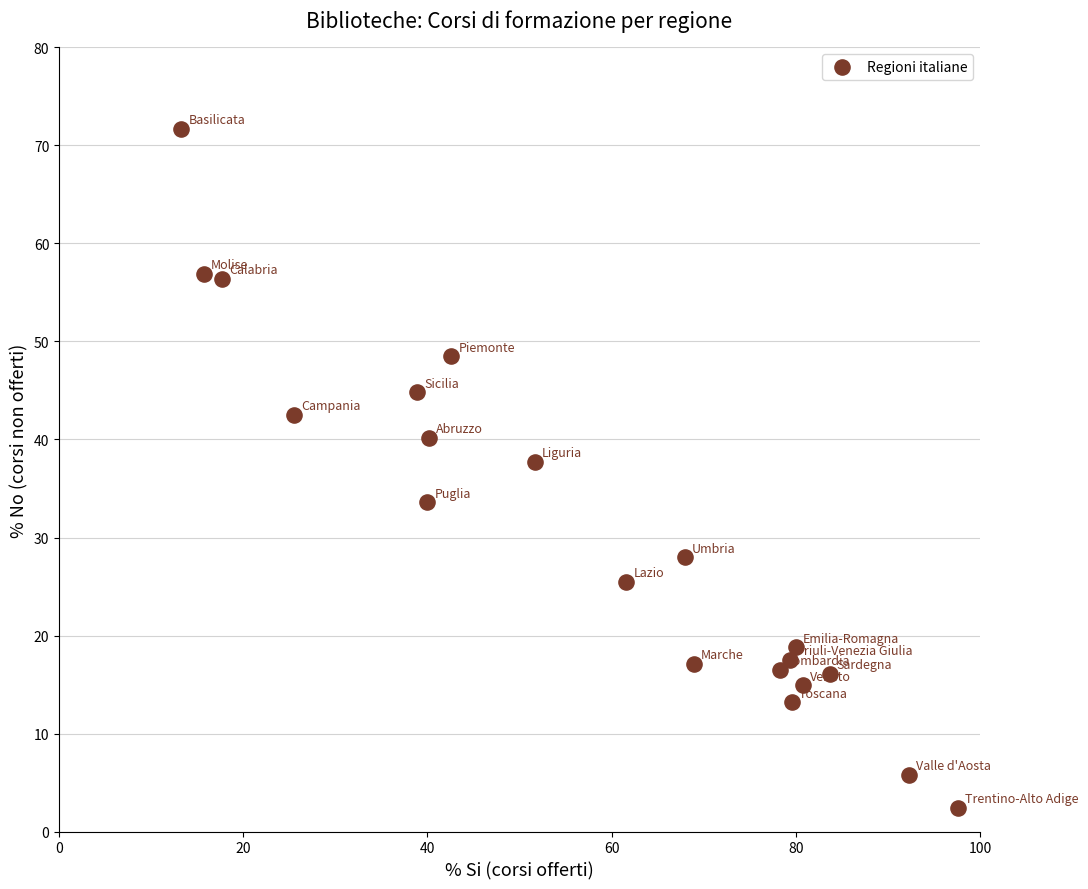

What is the range of X values (max minus min)?

84.3